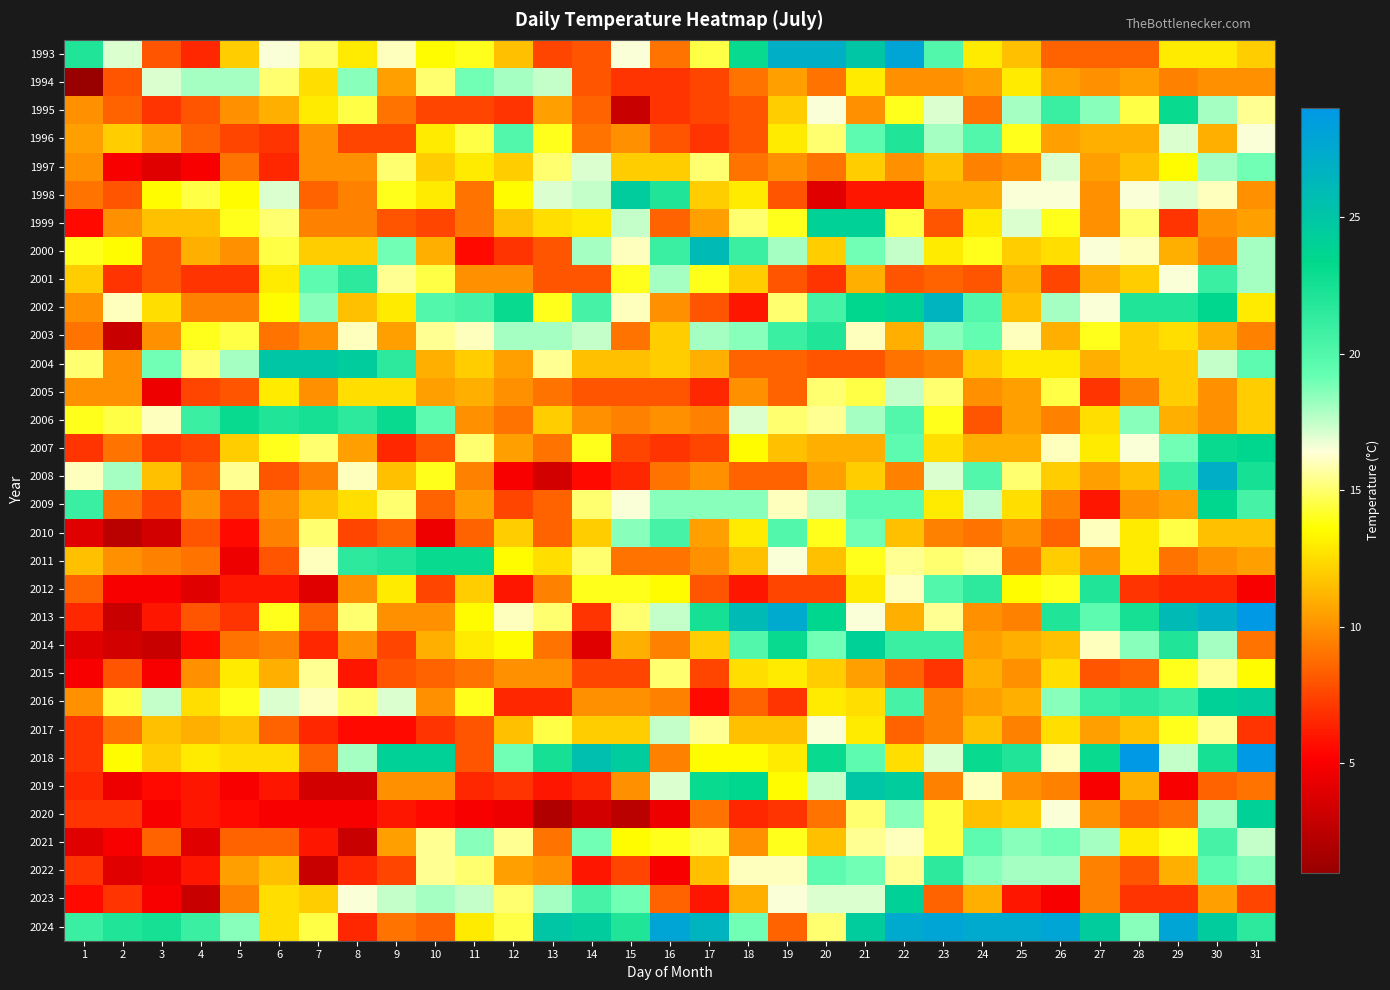

At which category does the chart reach its minimum across all series?

1